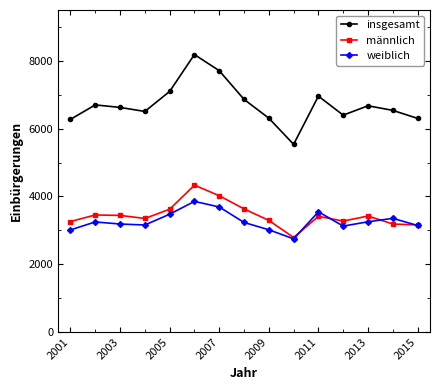

True or false: männlich and insgesamt intersect in this chart.

False